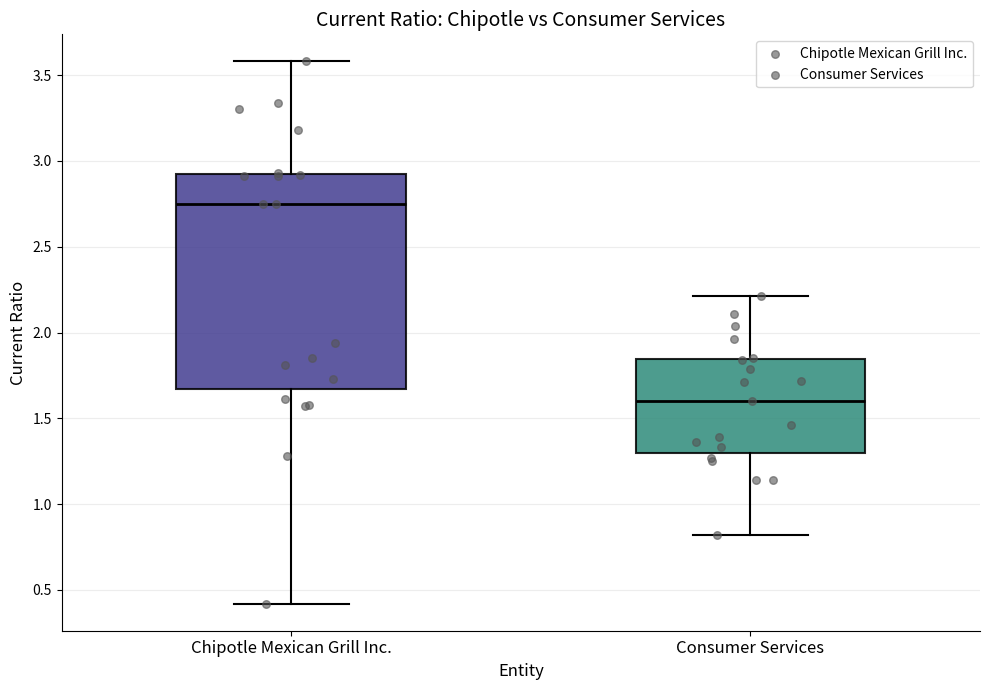

Which box's median line is the highest?

Chipotle Mexican Grill Inc.